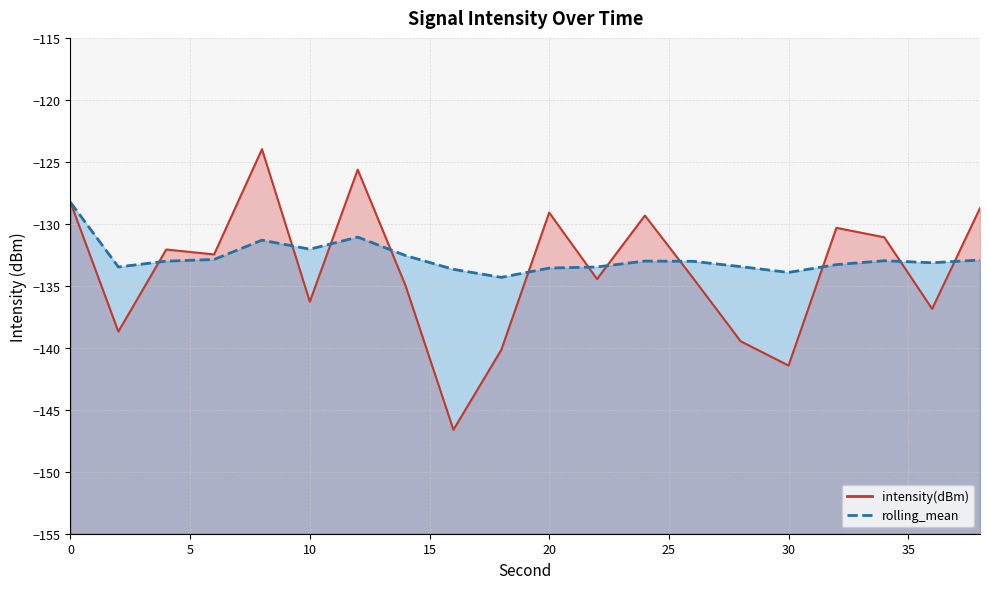

True or false: rolling_mean has a value of -41.8 at 22.

False